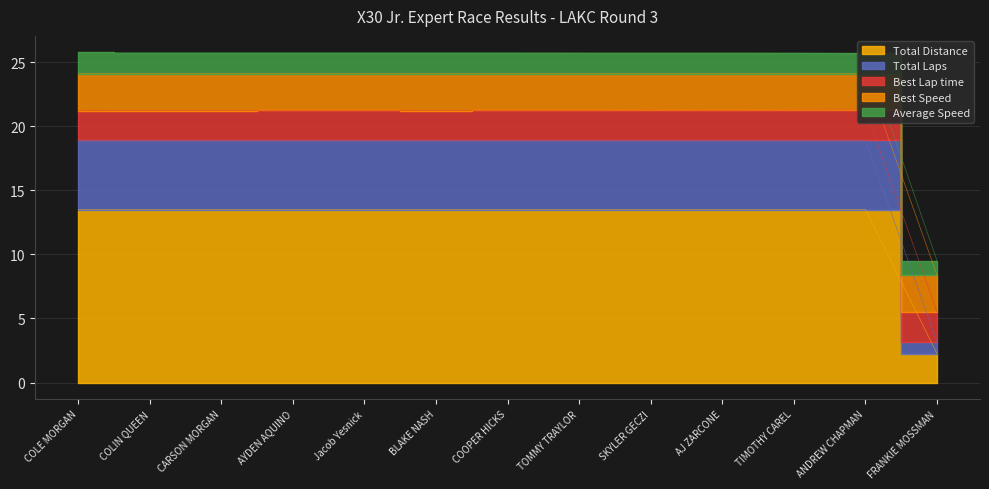

What is the greatest value displayed?

25.8